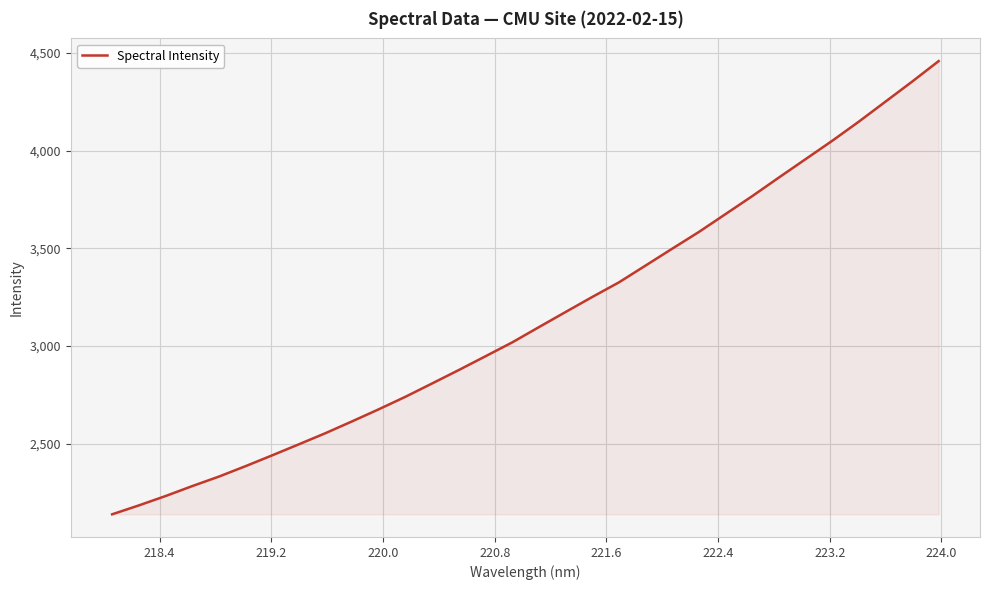

What is the smallest value displayed?

2140.1